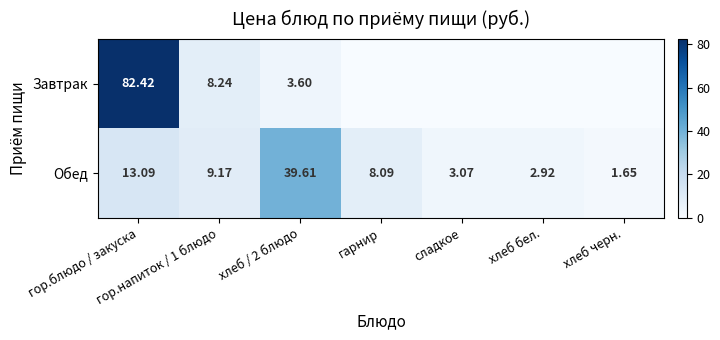

The Завтрак series shows 39.4 at гарнир. True or false?

False